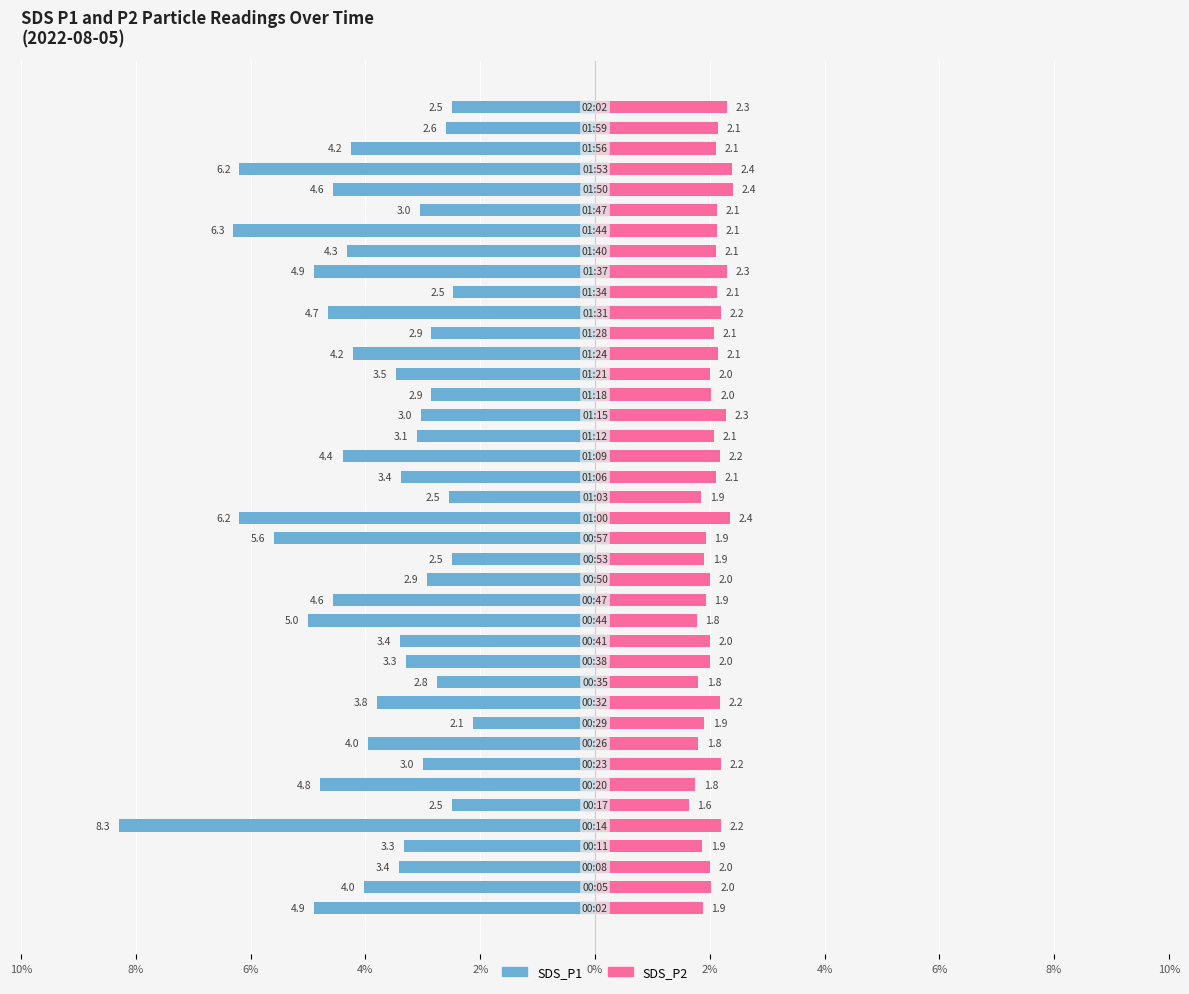

How many data points in SDS_P1 are less than -3?

28